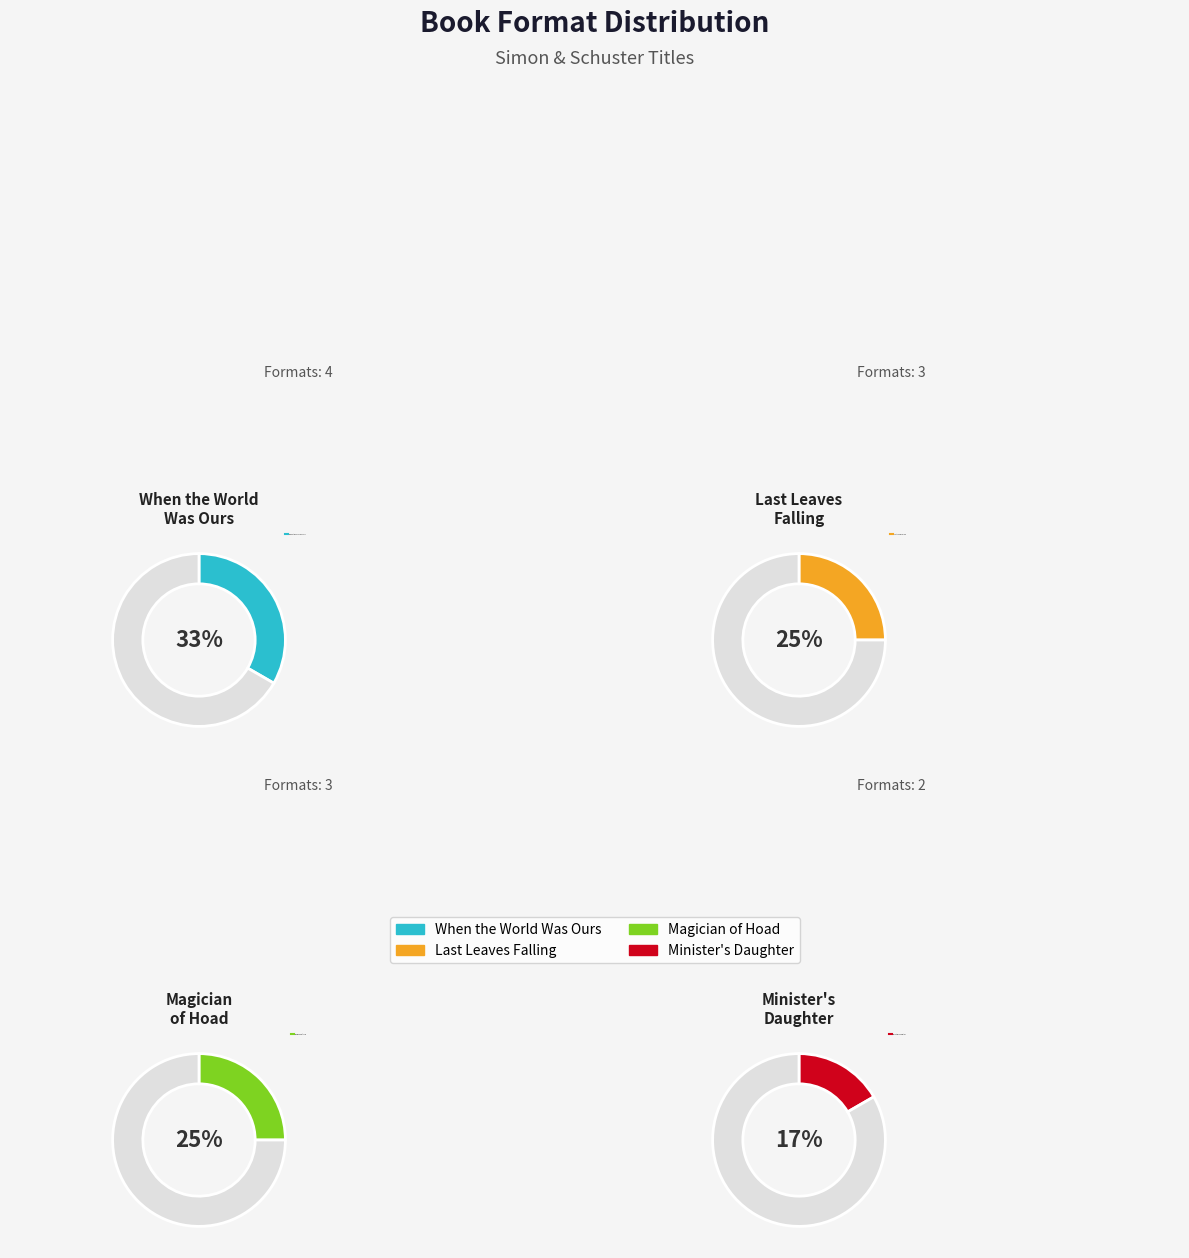

What percentage do Minister's Daughter and When the World Was Ours together represent?

50.0%